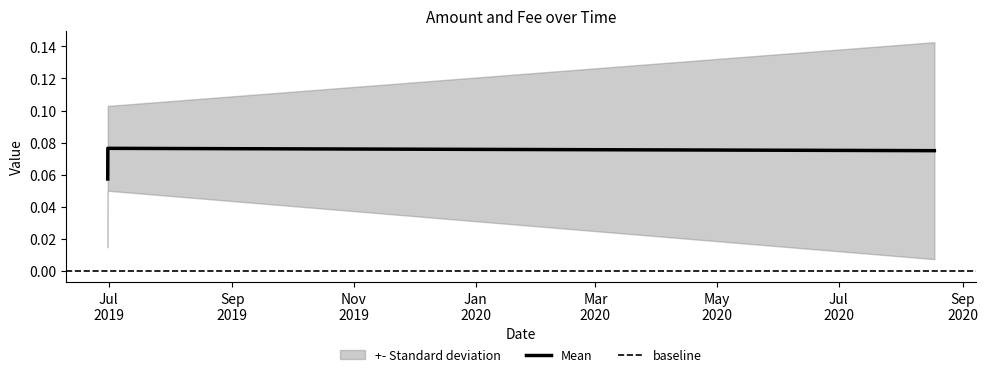

How many Mean values are between 0 and 1?

3